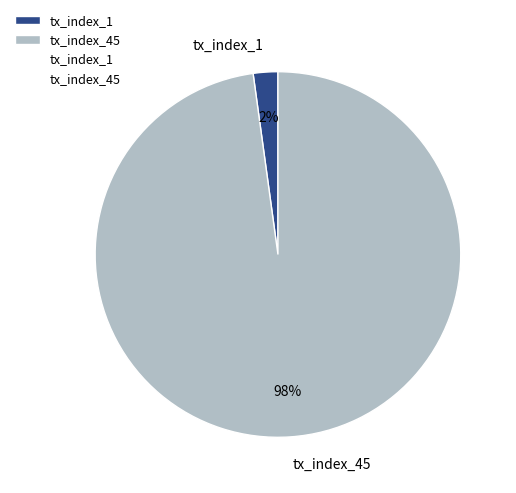

Which has a higher value, tx_index_45 or tx_index_1?

tx_index_45